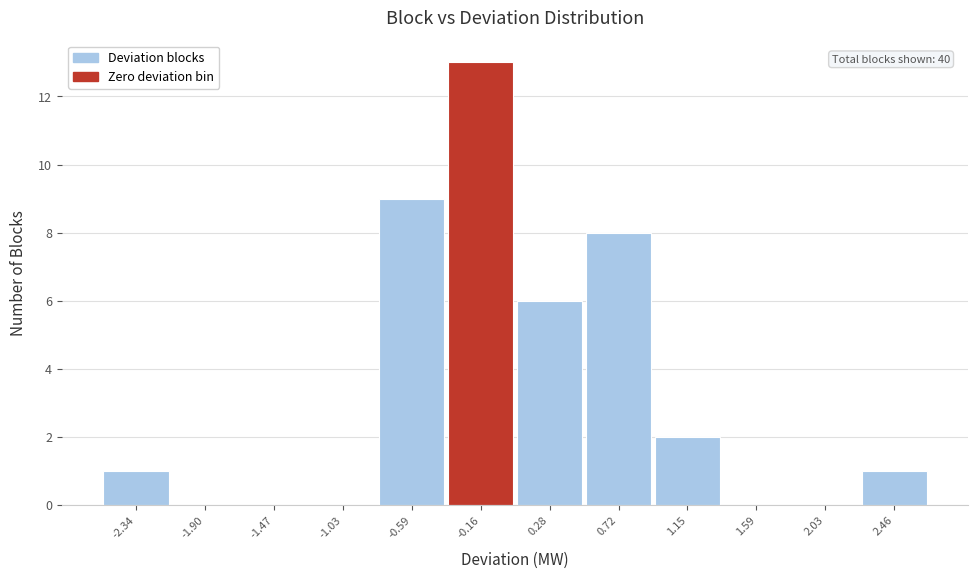

Which range on the x-axis has the tallest bar?

-0.35 to 0.05